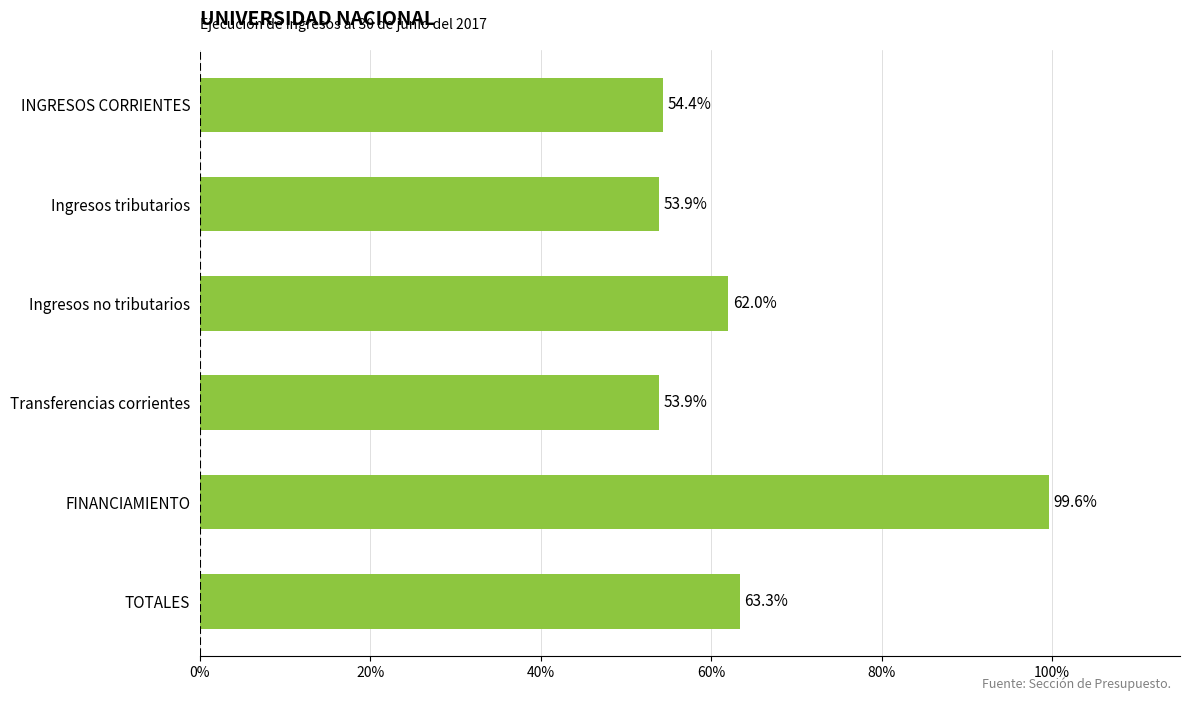

Which has a higher value, INGRESOS CORRIENTES or Ingresos tributarios?

INGRESOS CORRIENTES